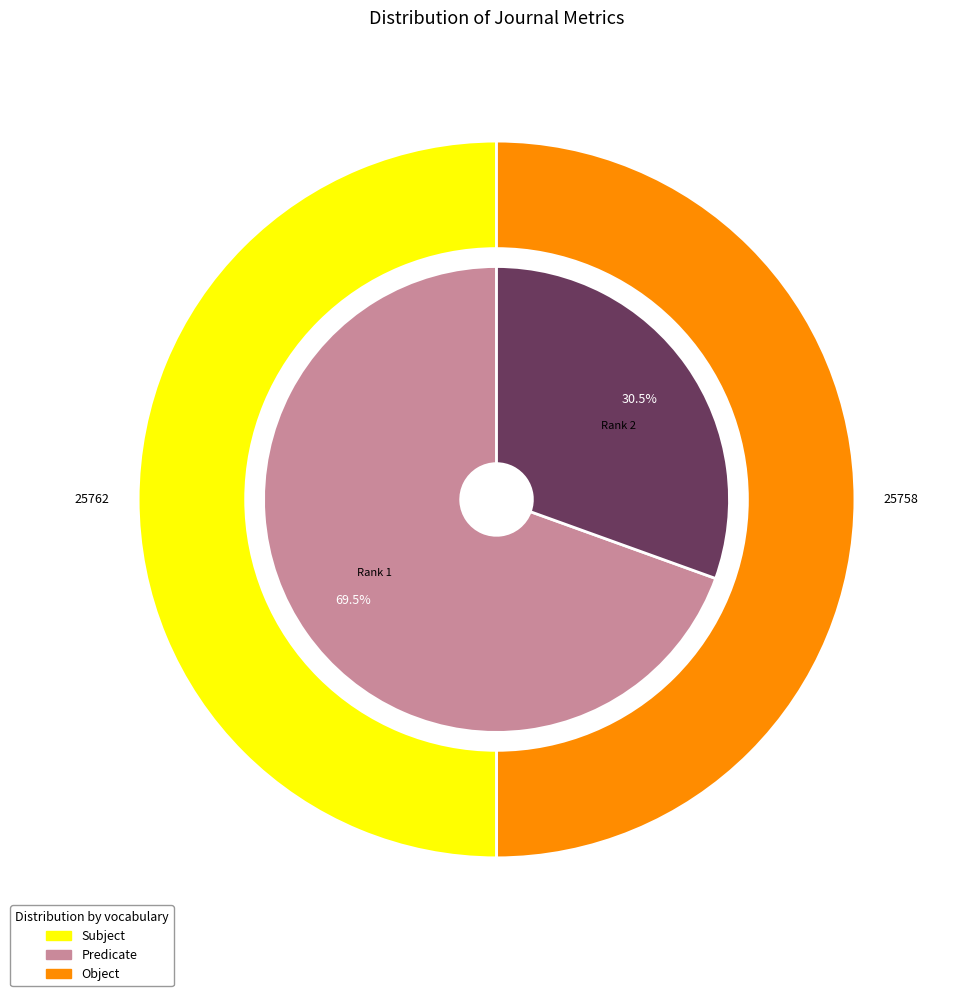

Do Advances in Polymer Science and Advances in Heterocyclic Chemistry together represent more than half of the pie?

Yes